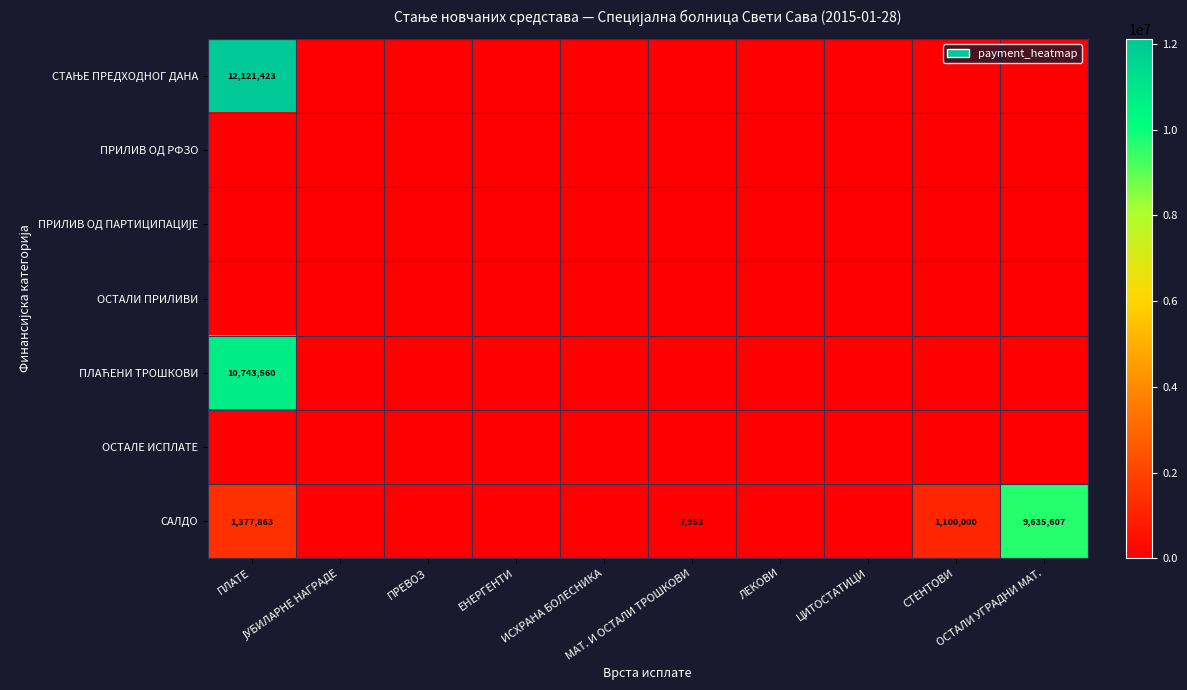

How many data points in ПЛАЋЕНИ ТРОШКОВИ are above 0?

1